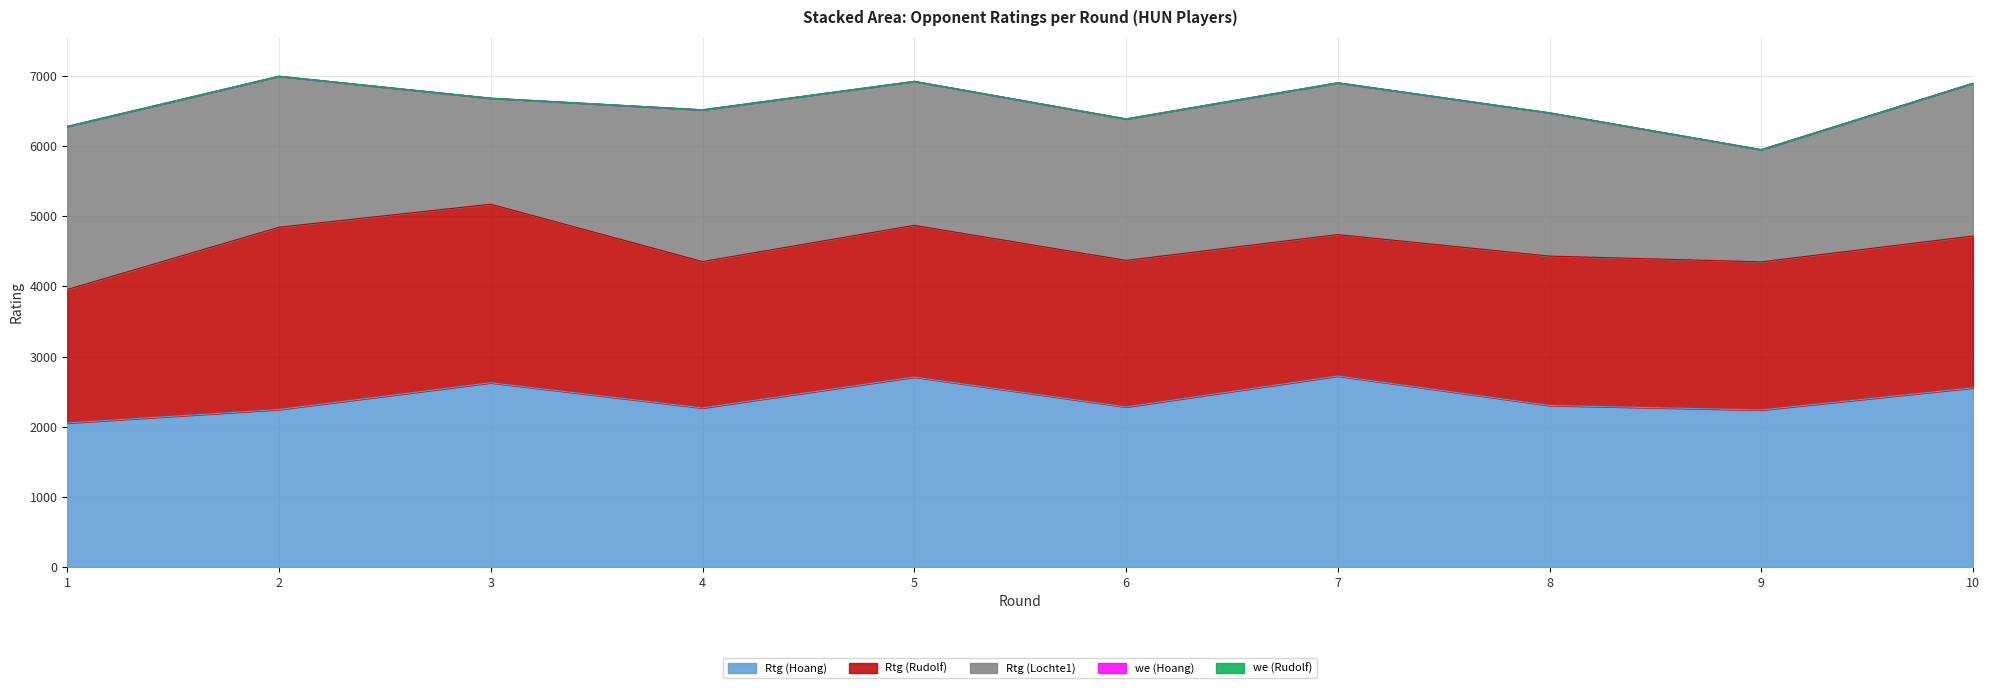

What is the lowest value of the Rtg (Lochte1) series?

1512.0